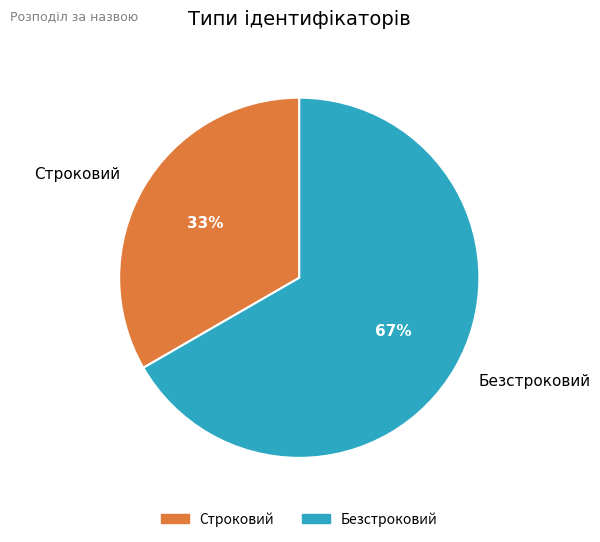

Which slice is the smallest?

Строковий